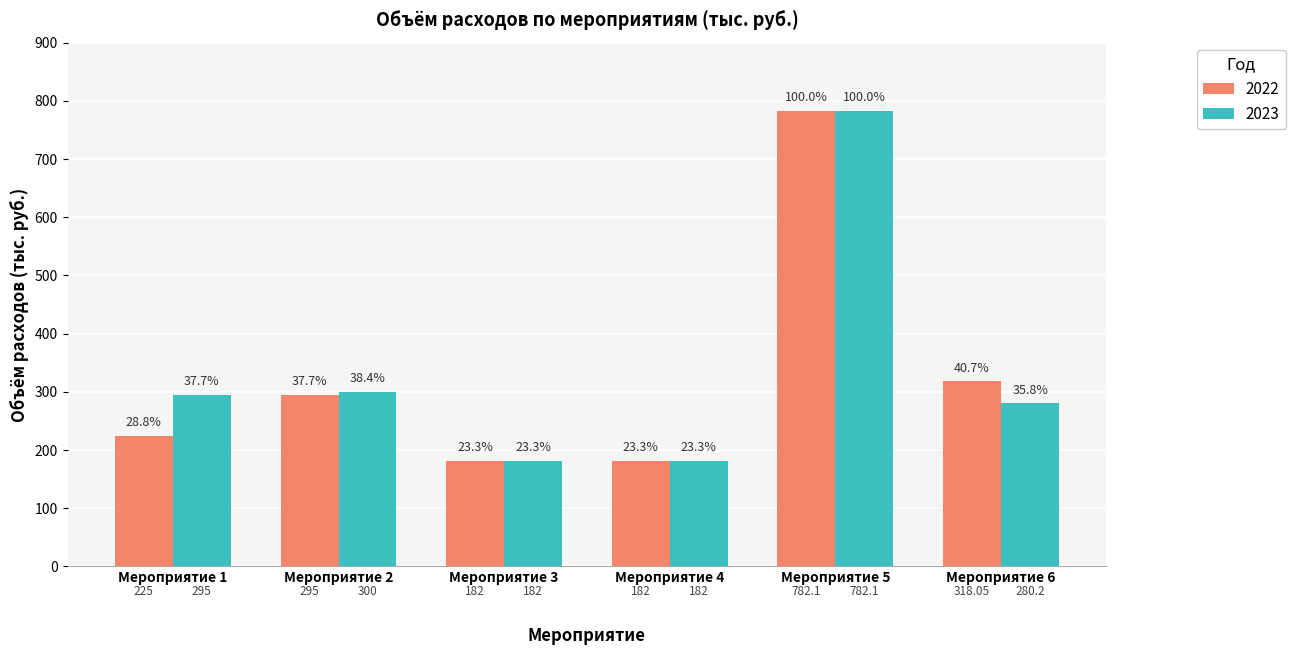

What is the difference between the maximum and minimum values in the 2022 series?

600.1